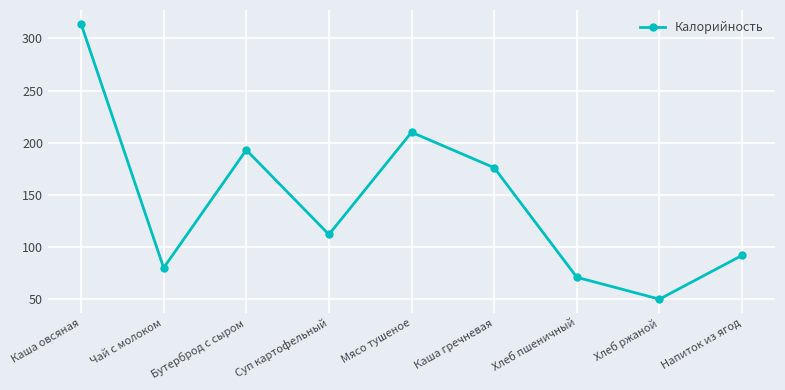

What is the average value?

144